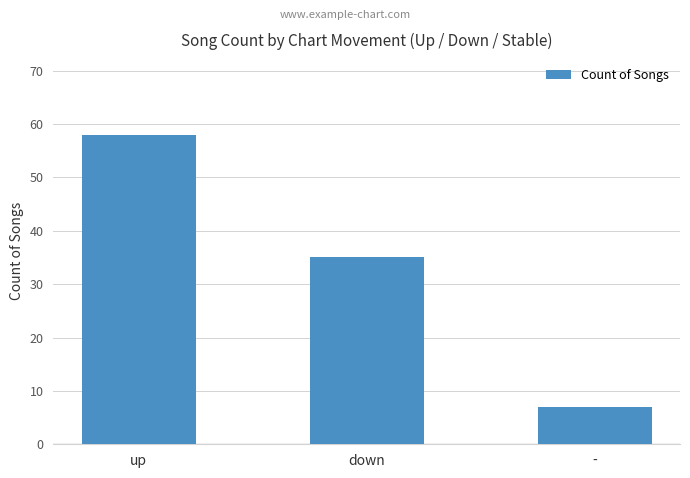

What is the sum of all values?

100